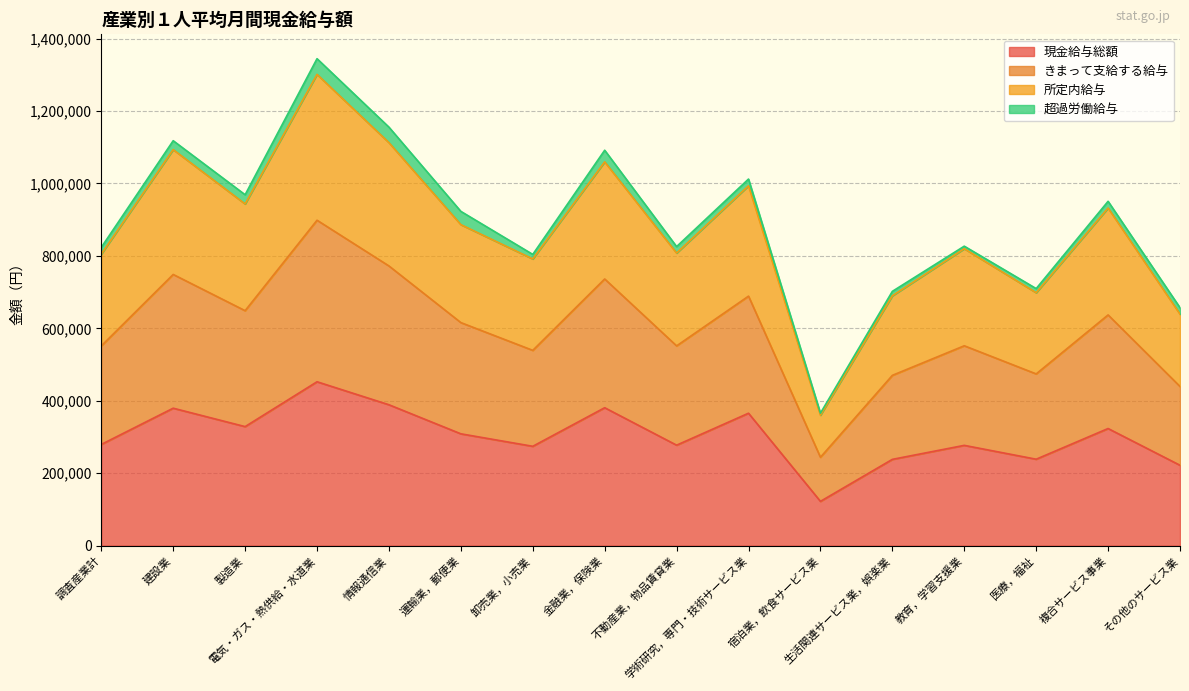

What is the difference between the highest and lowest values at 電気・ガス・熱供給・水道業?

891874